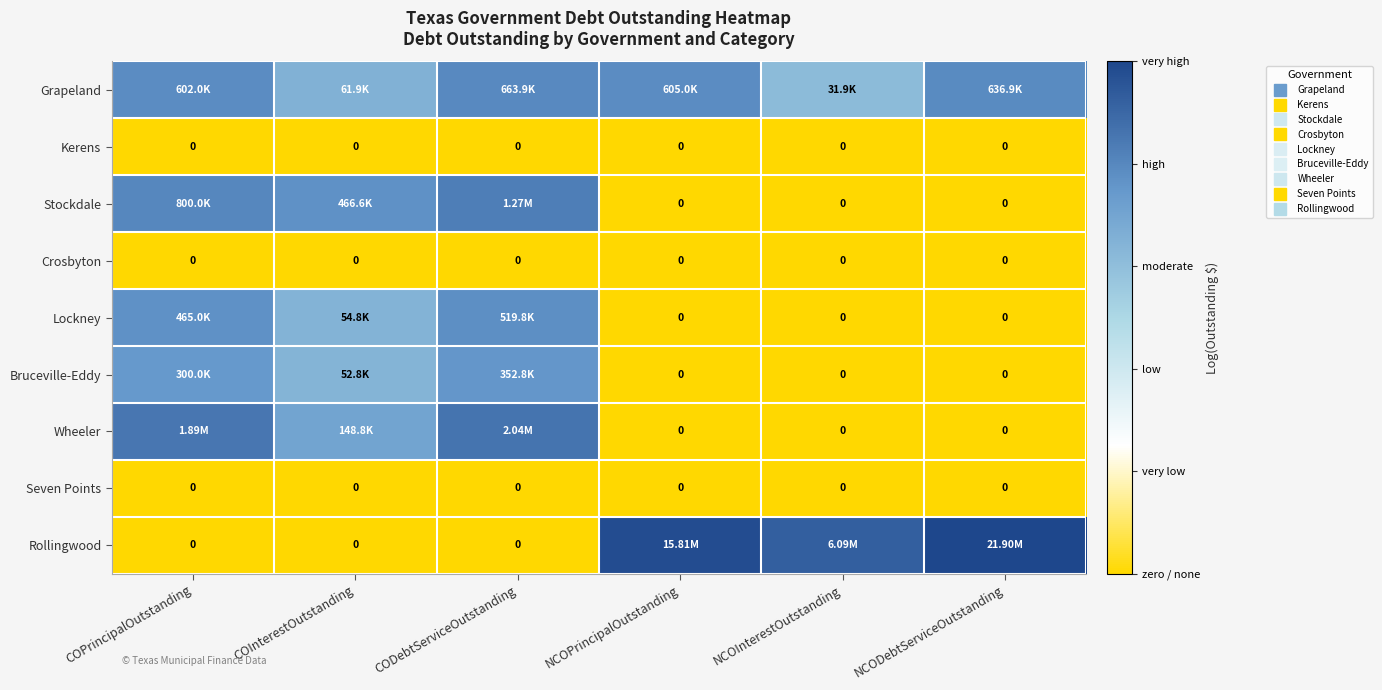

How many categories are shown in the chart?

6